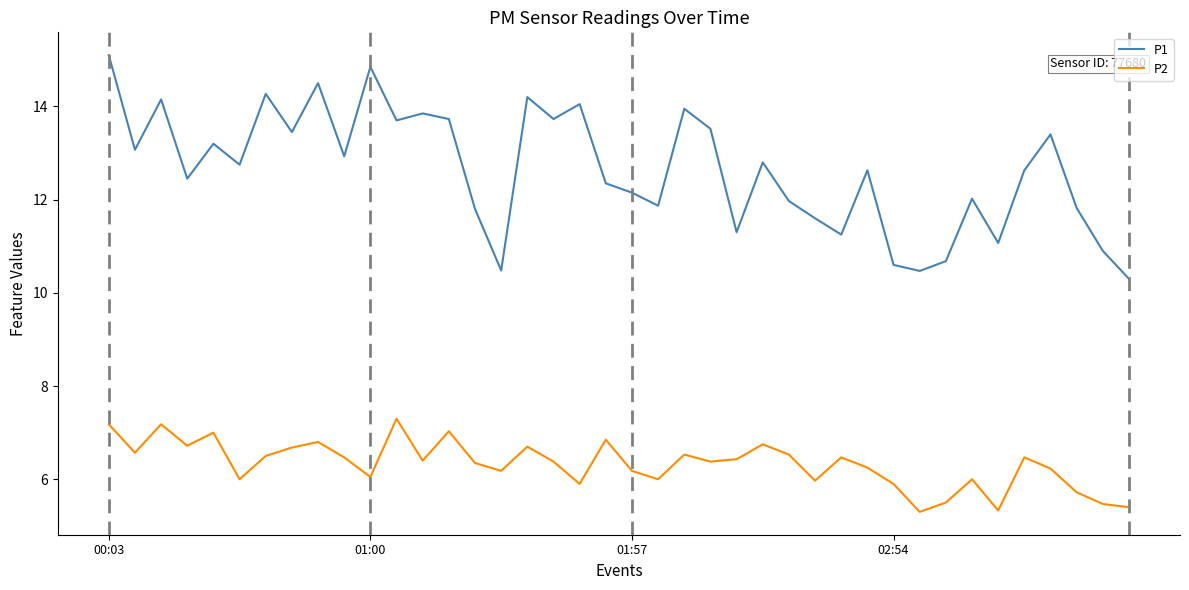

Which series has the widest spread of values?

P1